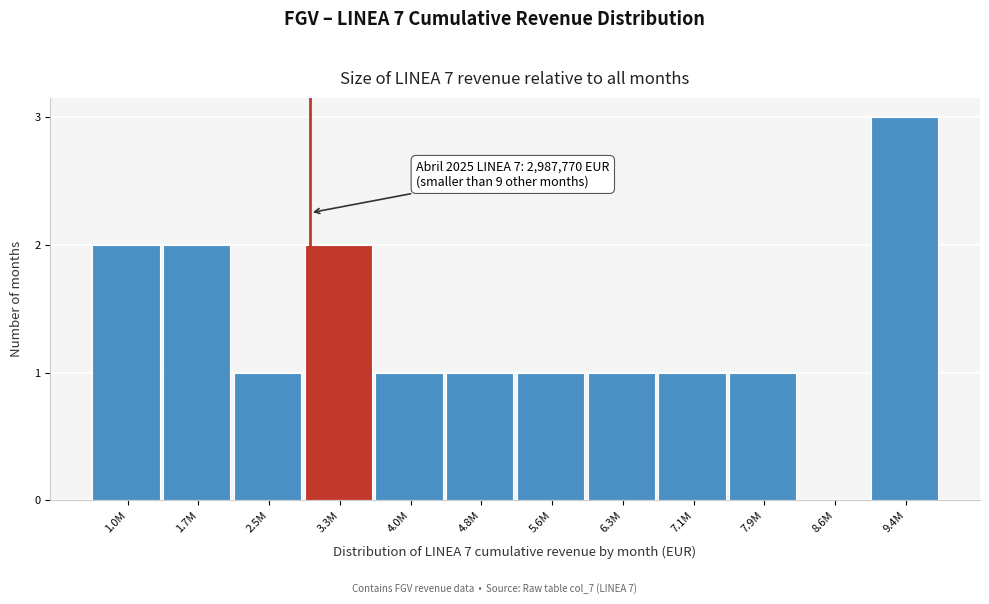

Reading right to left, extract all data points from this chart.

9.4M=3	8.6M=0	7.9M=1	7.1M=1	6.3M=1	5.6M=1	4.8M=1	4.0M=1	3.3M=2	2.5M=1	1.7M=2	1.0M=2